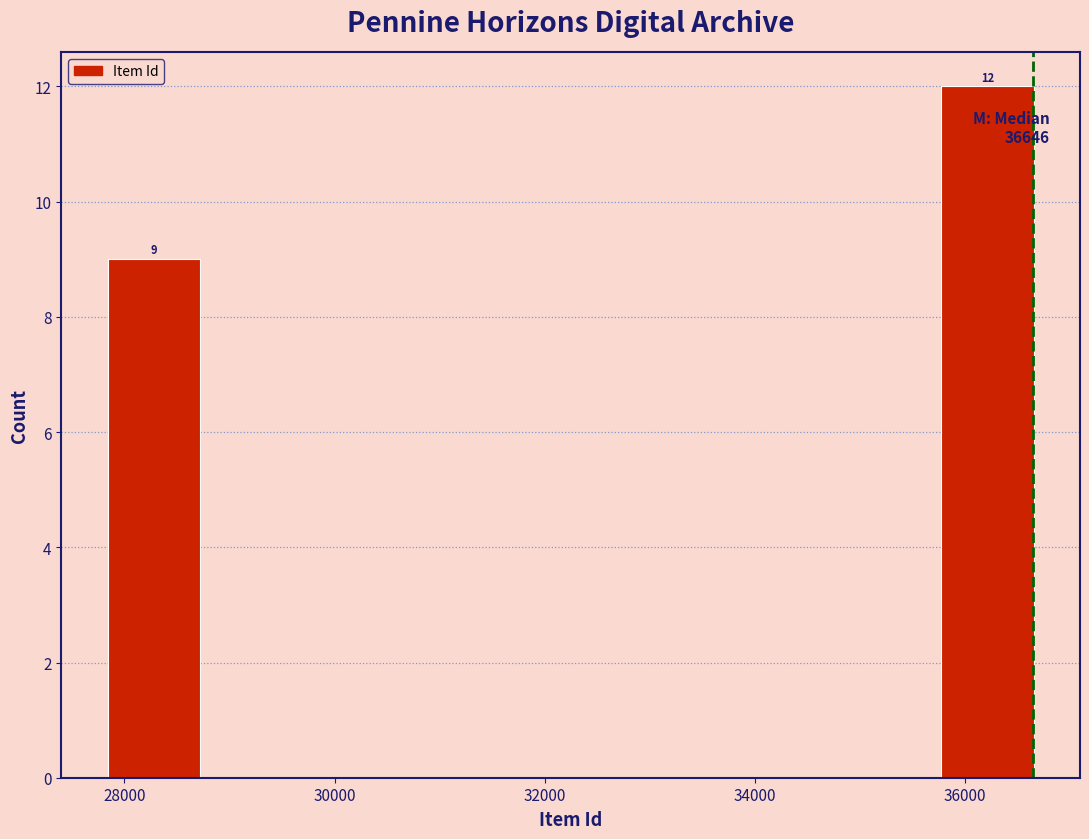

Over which range of the x-axis is the bar tallest?

35800 to 36600